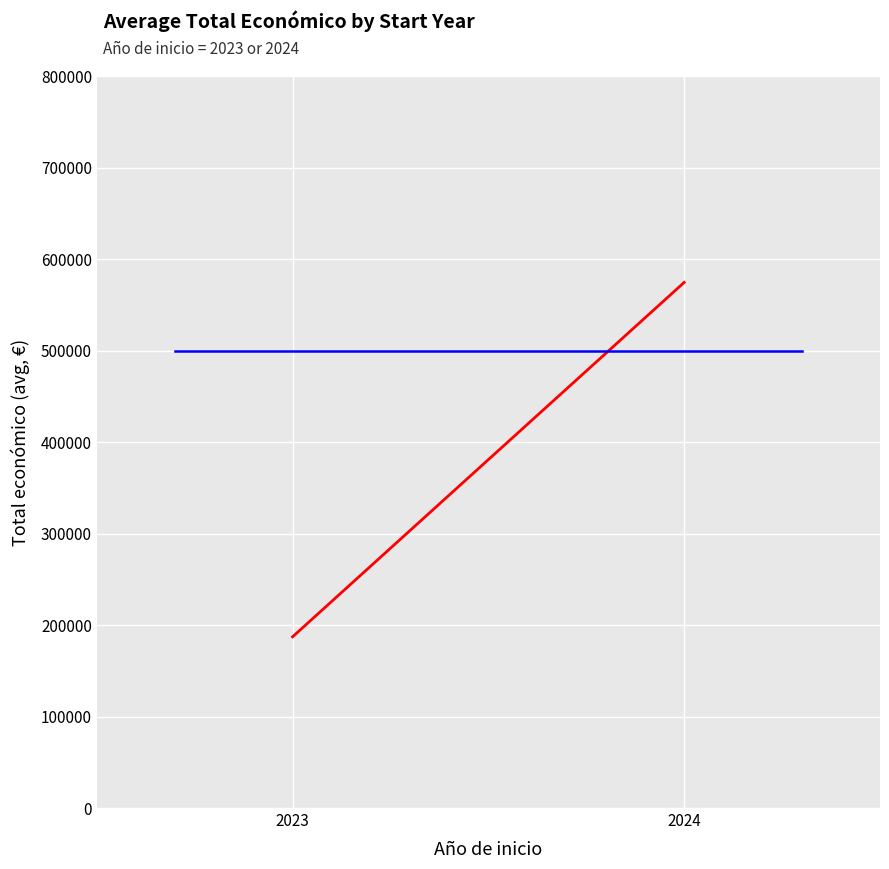

Which series changed the most between 2023 and 2024?

Avg Total económico